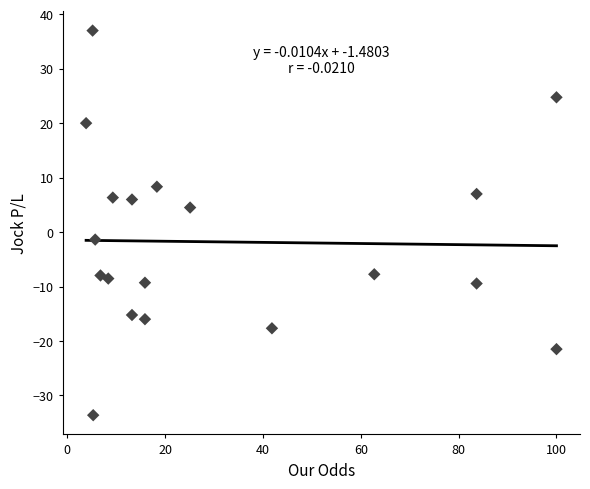

What is the range of Y values (max minus min)?

70.6